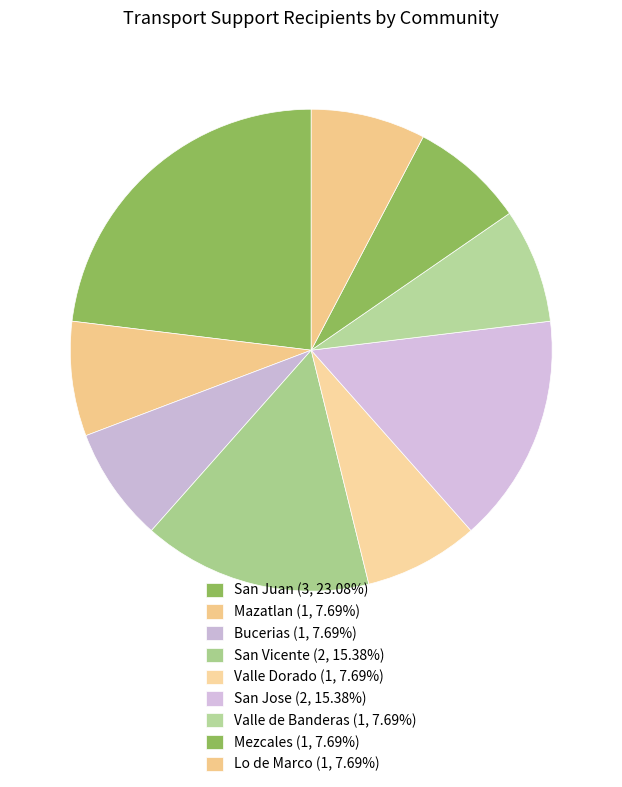

The Mezcales slice represents 8% of the pie. True or false?

True